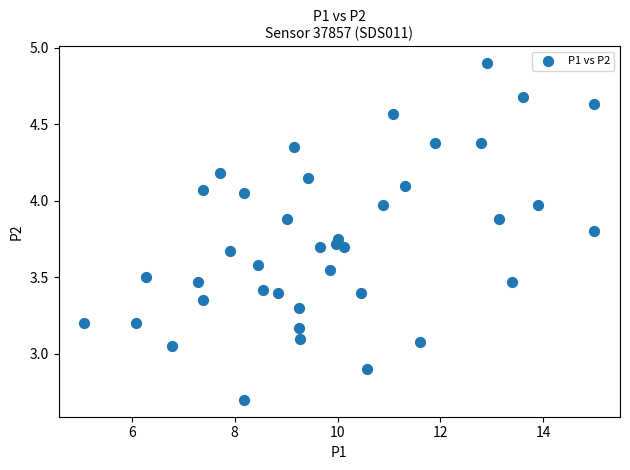

What is the range of X values (max minus min)?

9.9